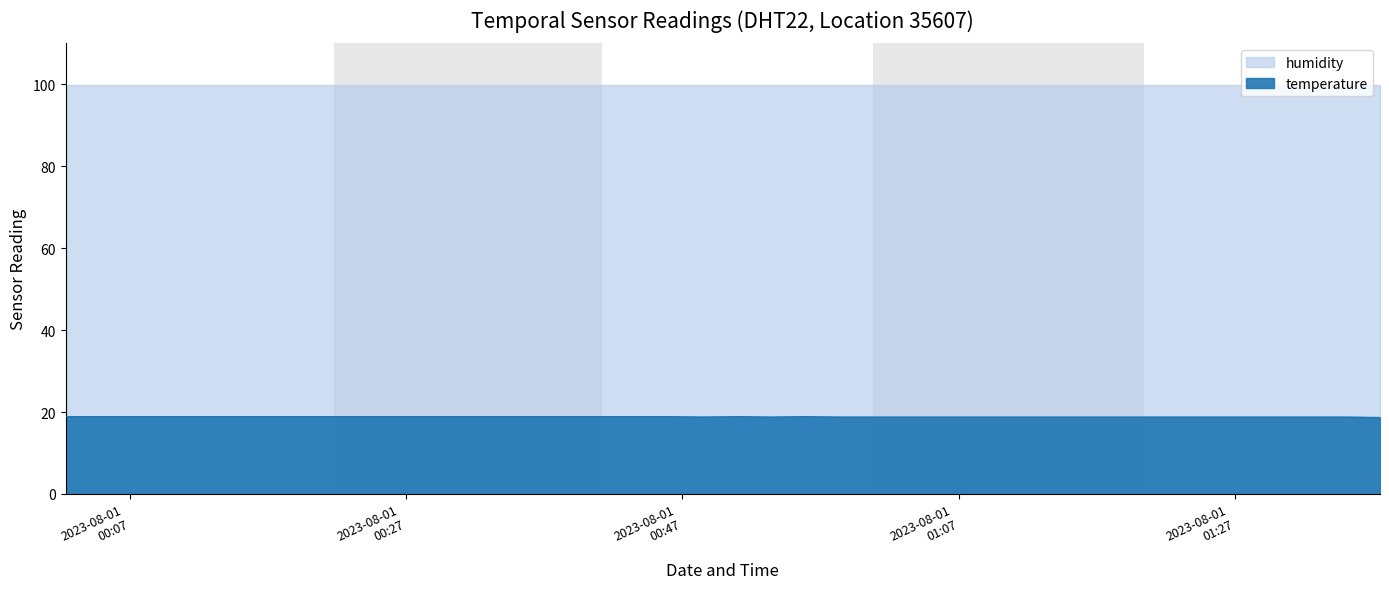

How many values are between 18 and 19?

40